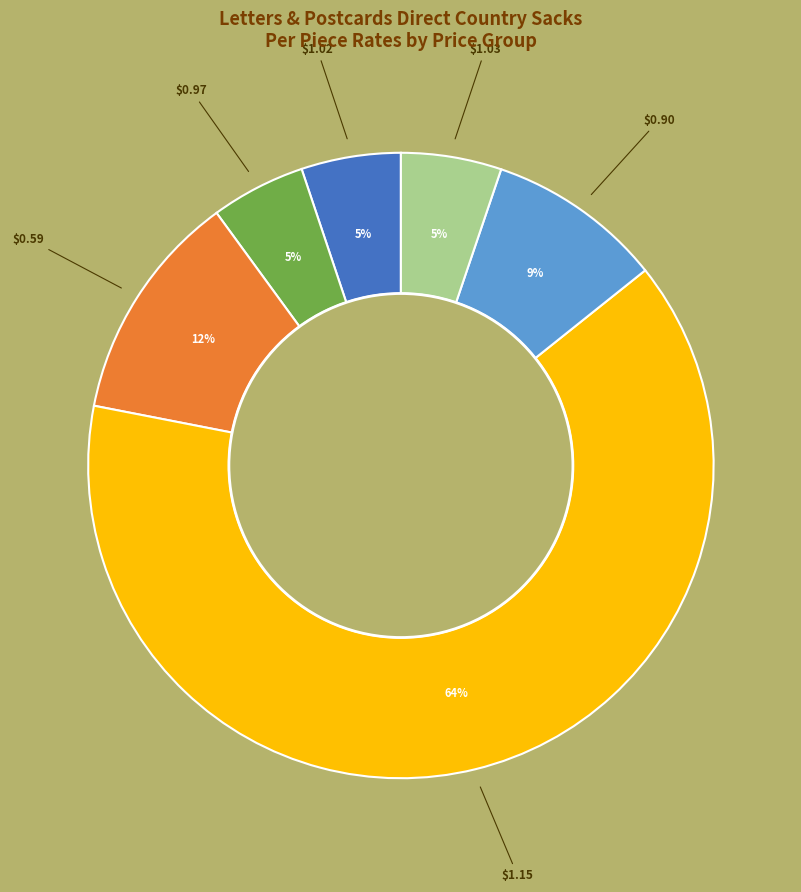

Is there a majority slice in this chart?

Yes